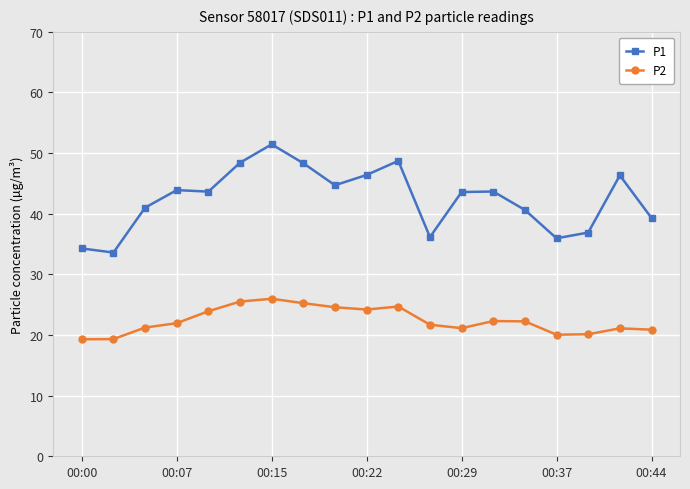

How many data points in P1 are less than 43?

8